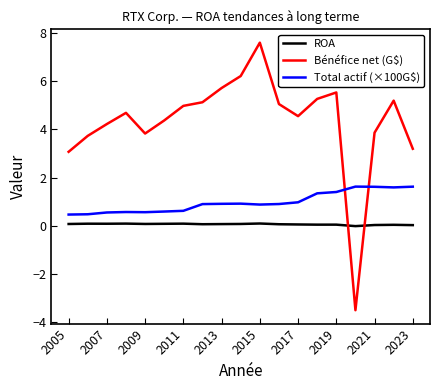

Which series has the largest total across all categories?

Bénéfice net (G$)